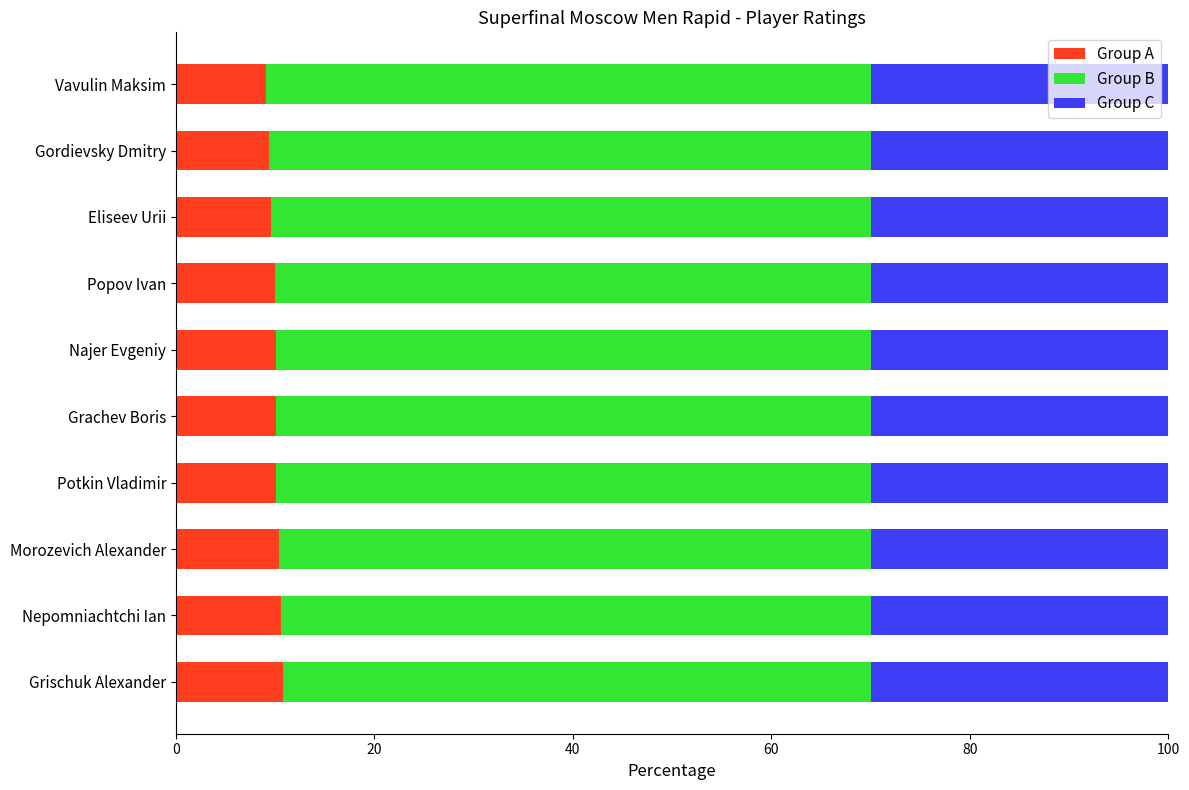

What is the minimum value for Group A?

9.1